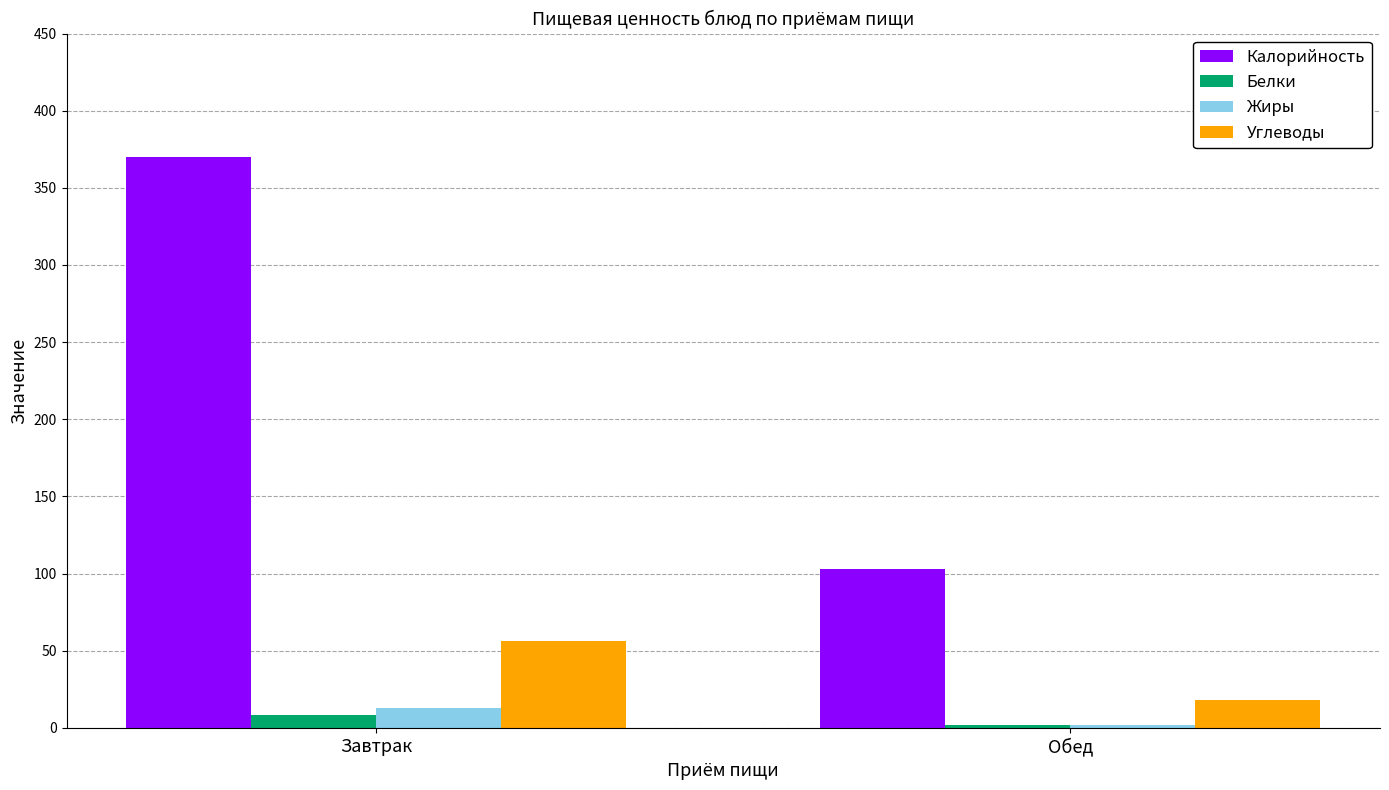

Is the value of Белки at Обед greater than the value of Углеводы at Завтрак?

No